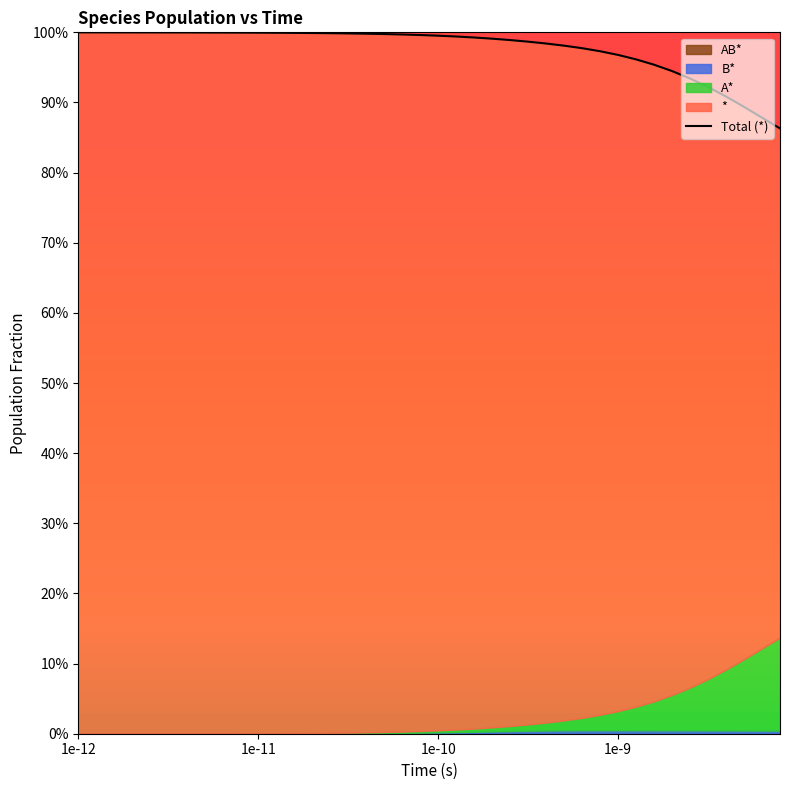

Reading right to left, extract all data points from this chart.

0.9	0.9	0.9	0.9	0.9	0.9	0.9	1.0	1.0	1.0	1.0	1.0	1.0	1.0	1.0	1.0	1.0	1.0	1.0	1.0	1.0	1.0	1.0	1.0	1.0	1.0	1.0	1.0	1.0	1.0	1.0	1.0	1.0	1.0	1.0	1.0	1.0	1.0	1.0	1.0